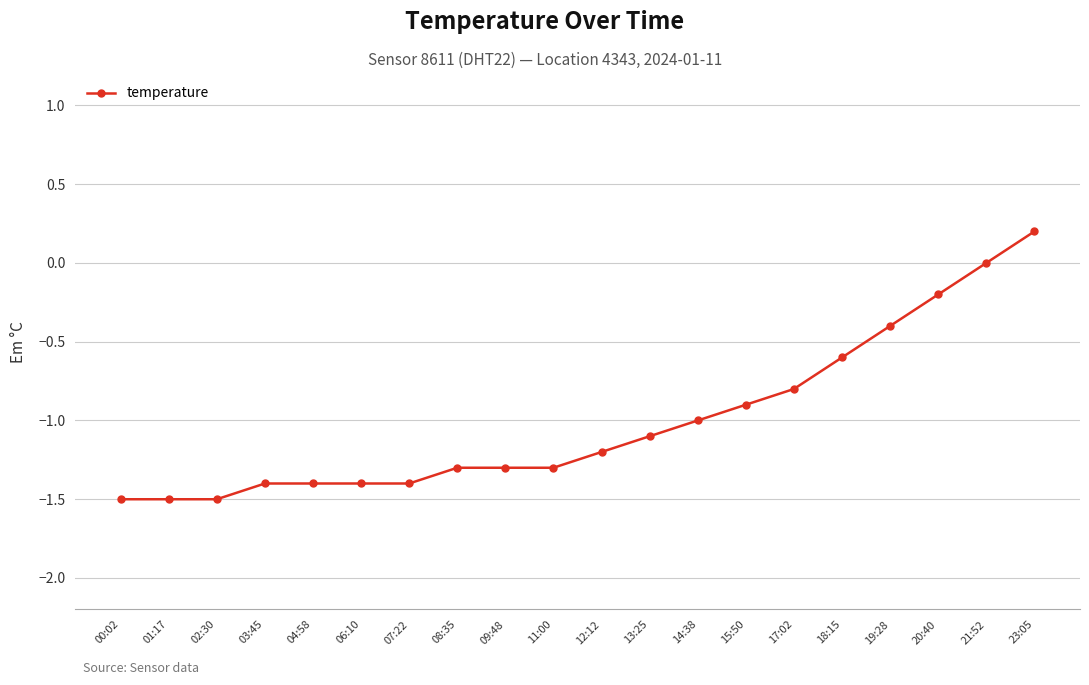

What is the minimum value shown in the chart?

-1.5